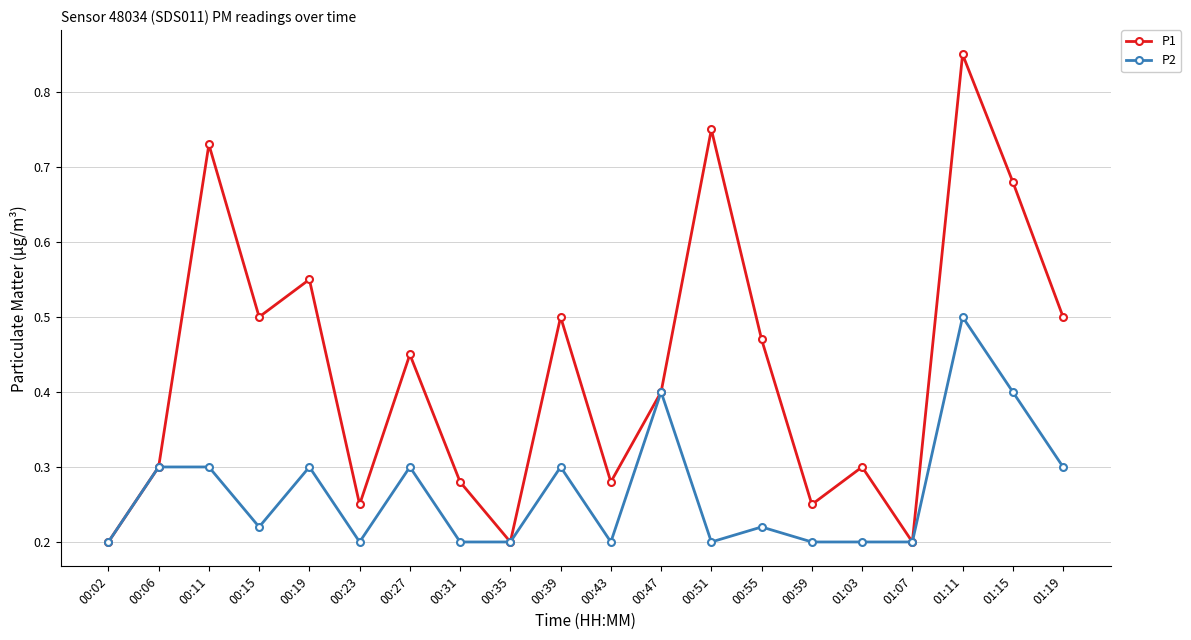

Between 00:59 and 01:15, which series saw the biggest shift?

P1